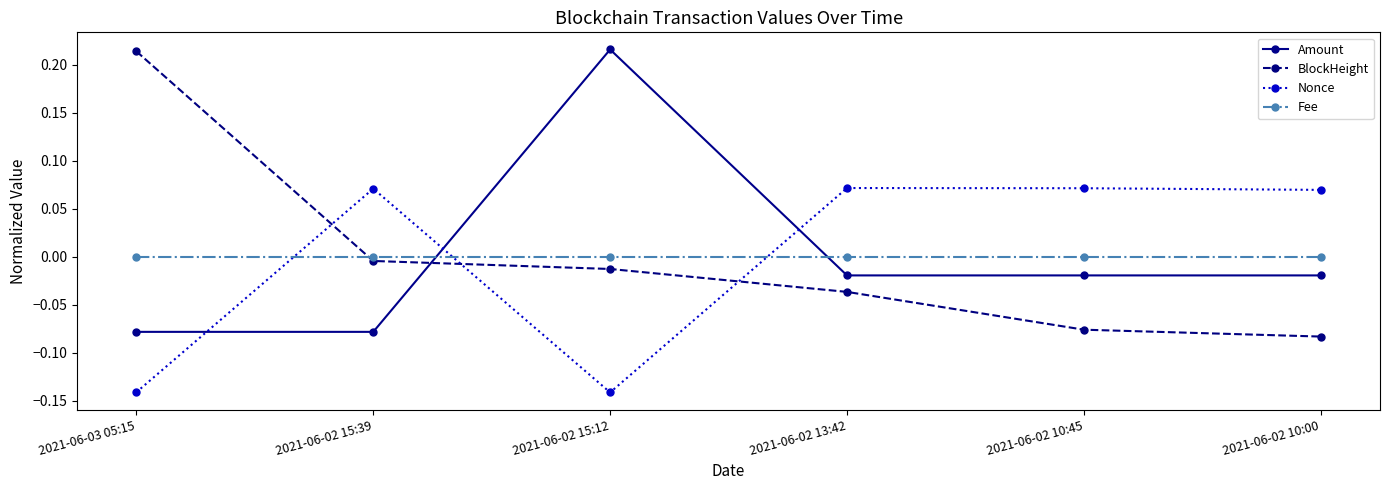

True or false: Fee and BlockHeight cross at least once.

True